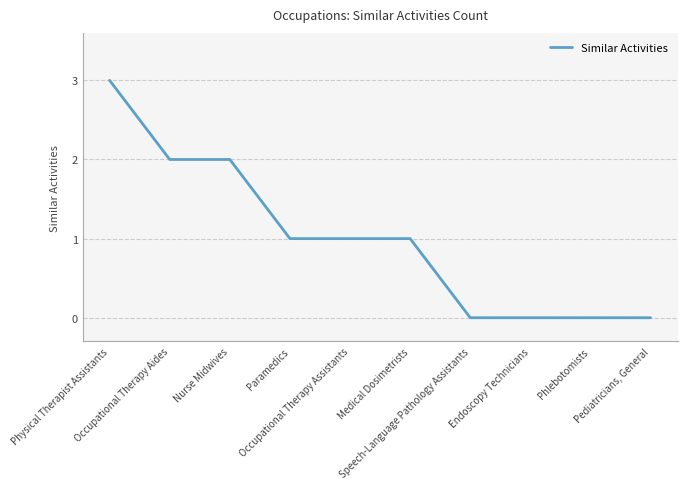

Approximately how many times larger is the value at Physical Therapist Assistants compared to Nurse Midwives?

1.5